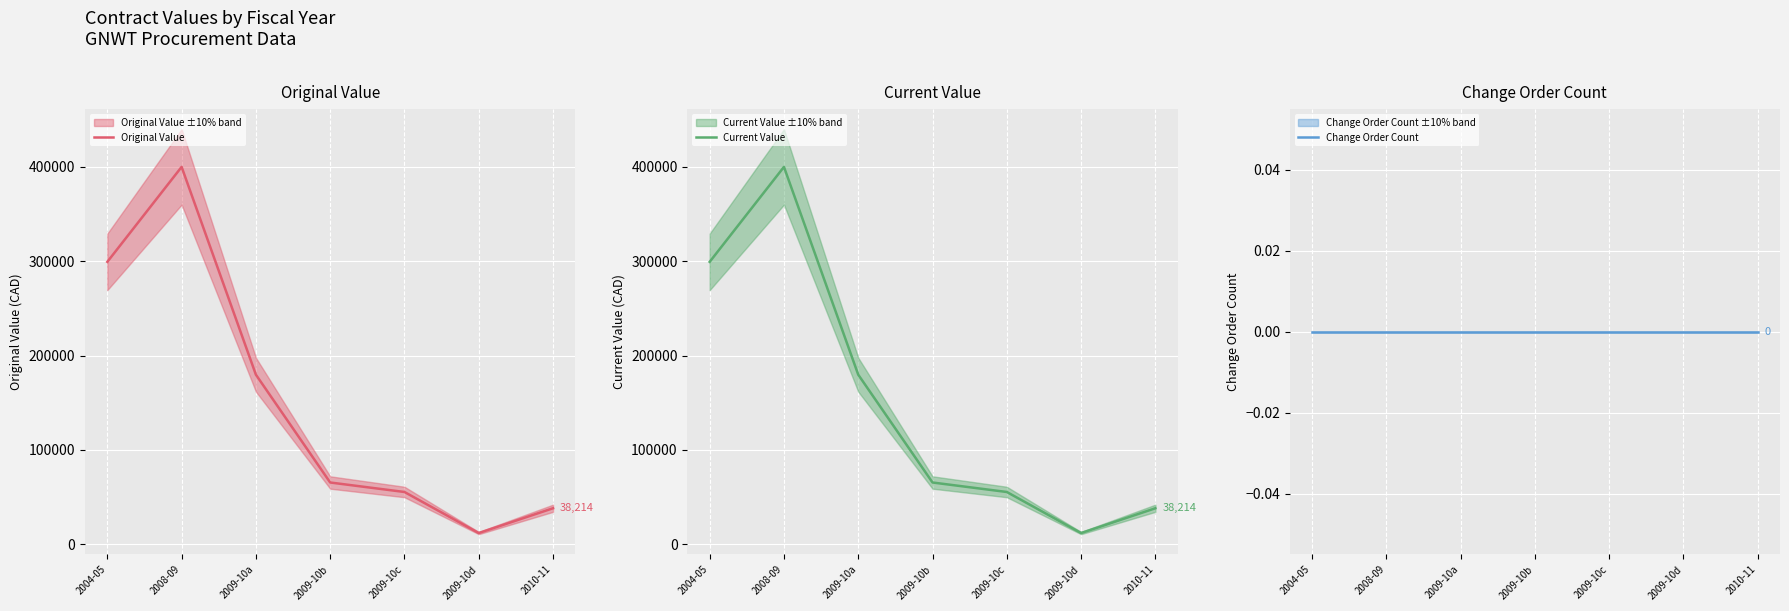

Which category has the highest value in the Original Value series?

2008-09